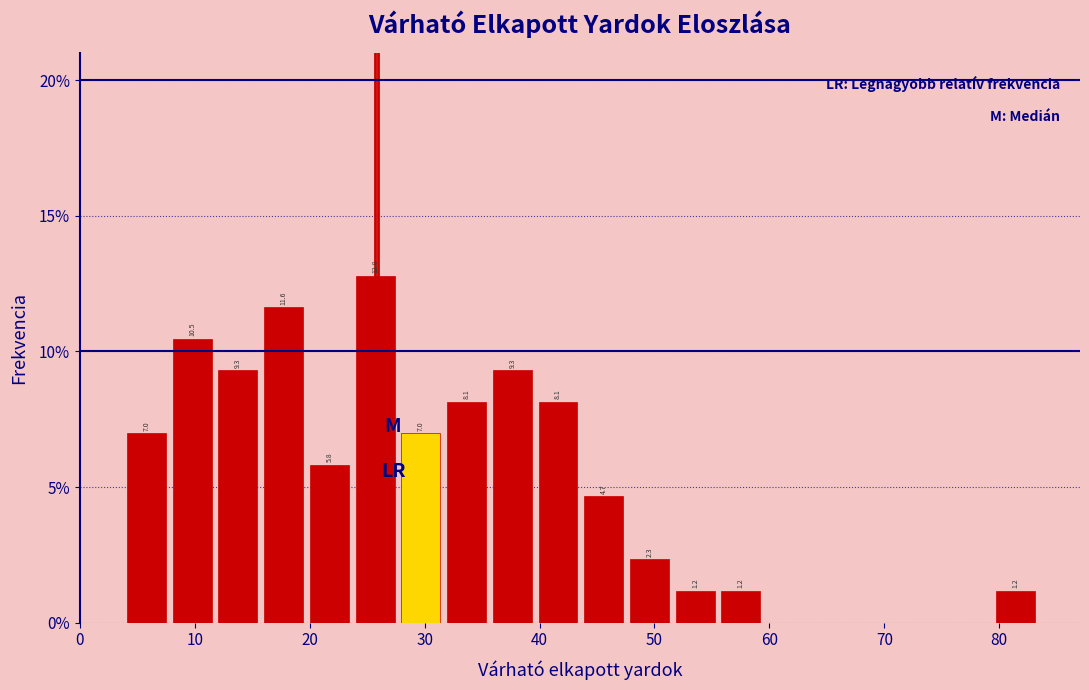

Around what value on the x-axis is the tallest bar? Give the approximate position of its centre, as read against the axis.

26